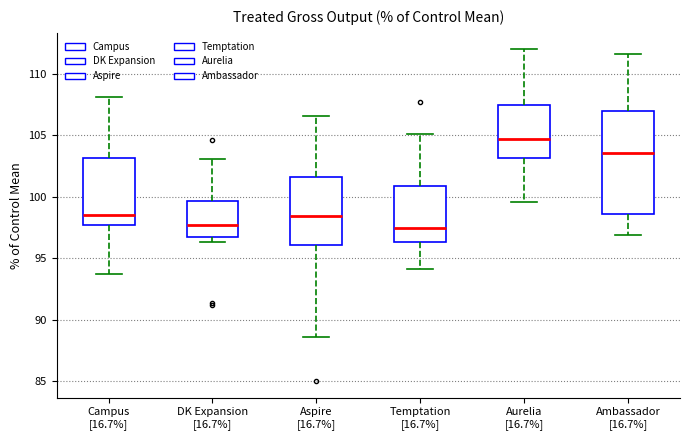

Reading left to right, read every box against the y-axis: the position of its median line, the range the box covers, and the ends of its whiskers. The values are not printed on the chart, so give them approximately, as read against the axis.

Campus [16.7%]: median 98.5, box 97.5 to 103.0, whiskers 93.5 to 108.0
DK Expansion [16.7%]: median 98.0, box 97.0 to 99.5, whiskers 96.5 to 103.0
Aspire [16.7%]: median 98.5, box 96.0 to 101.5, whiskers 88.5 to 106.5
Temptation [16.7%]: median 97.5, box 96.5 to 101.0, whiskers 94.0 to 105.0
Aurelia [16.7%]: median 105.0, box 103.0 to 107.5, whiskers 99.5 to 112.0
Ambassador [16.7%]: median 103.5, box 98.5 to 107.0, whiskers 97.0 to 111.5